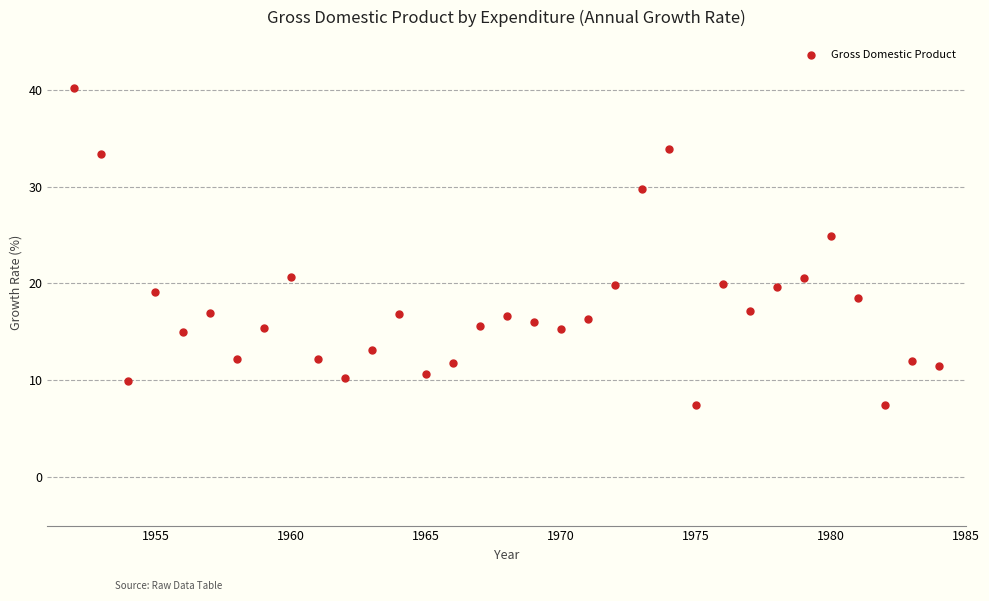

What is the range of Y values (max minus min)?

32.7